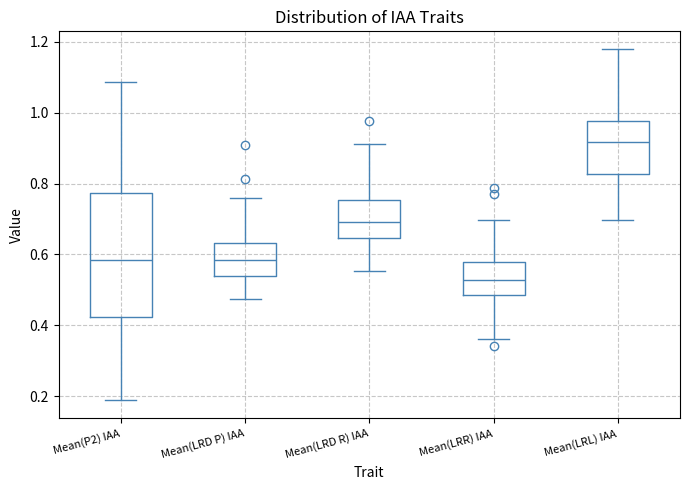

Reading left to right, read every box against the y-axis: the position of its median line, the range the box covers, and the ends of its whiskers. The values are not printed on the chart, so give them approximately, as read against the axis.

Mean(P2) IAA: median 0.58, box 0.42 to 0.78, whiskers 0.18 to 1.08
Mean(LRD P) IAA: median 0.58, box 0.54 to 0.64, whiskers 0.48 to 0.76
Mean(LRD R) IAA: median 0.70, box 0.64 to 0.76, whiskers 0.56 to 0.92
Mean(LRR) IAA: median 0.52, box 0.48 to 0.58, whiskers 0.36 to 0.70
Mean(LRL) IAA: median 0.92, box 0.82 to 0.98, whiskers 0.70 to 1.18